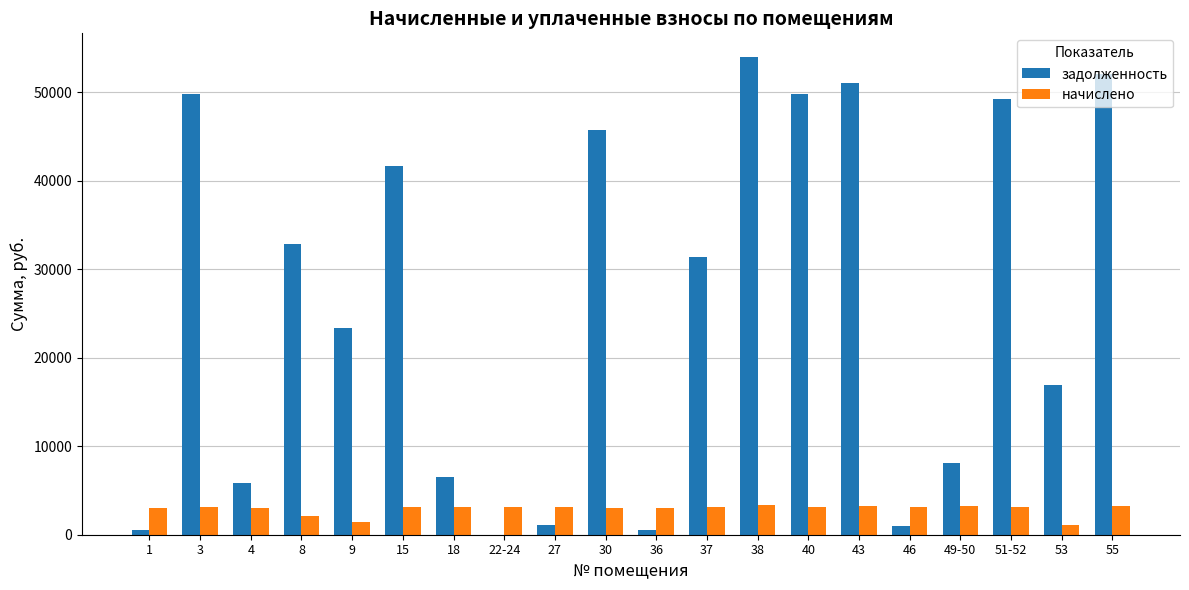

What is the difference between the задолженность values at 40 and 3?

58.7